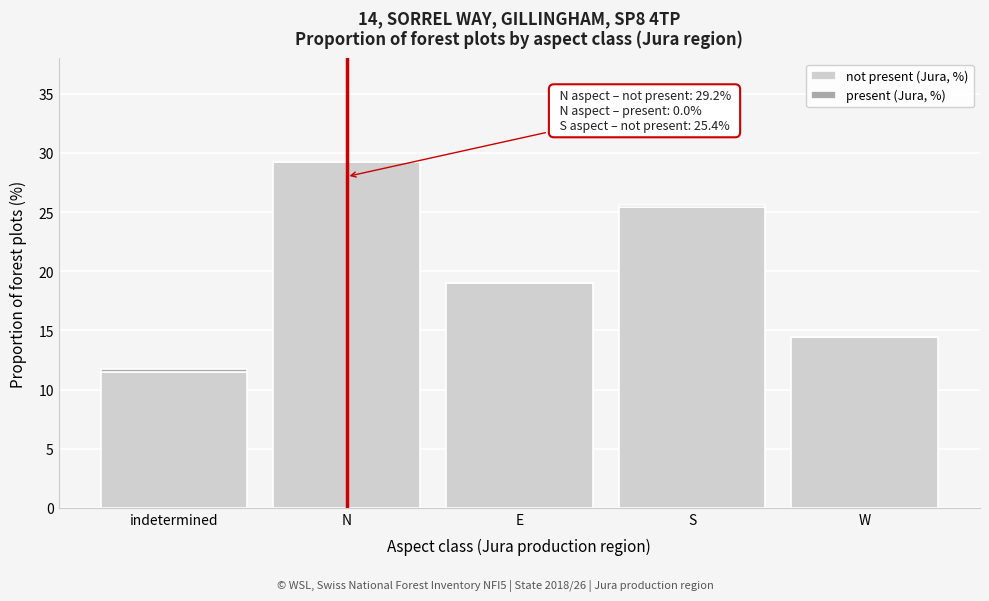

At which category is the sum across all series the highest?

N